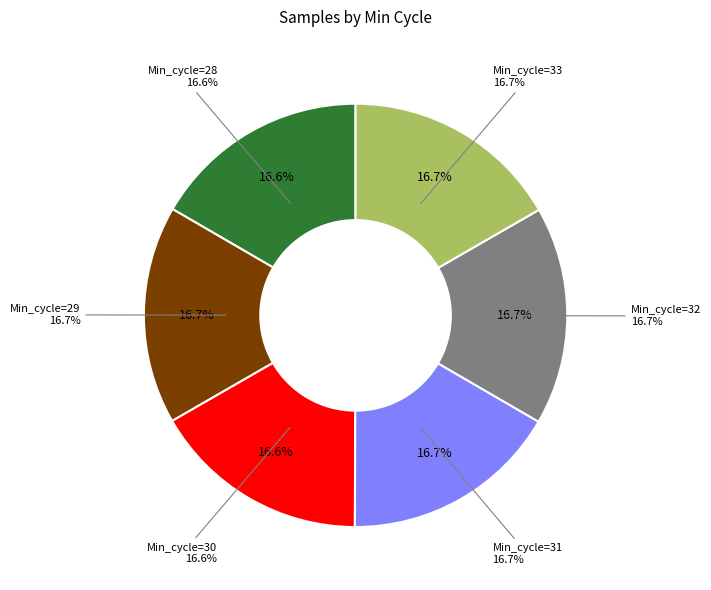

To the nearest percent, what is the combined percentage of Min_cycle=32 and Min_cycle=28?

33%